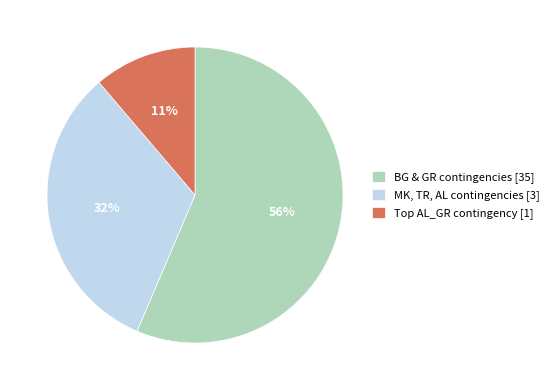

Is there a majority slice in this chart?

Yes